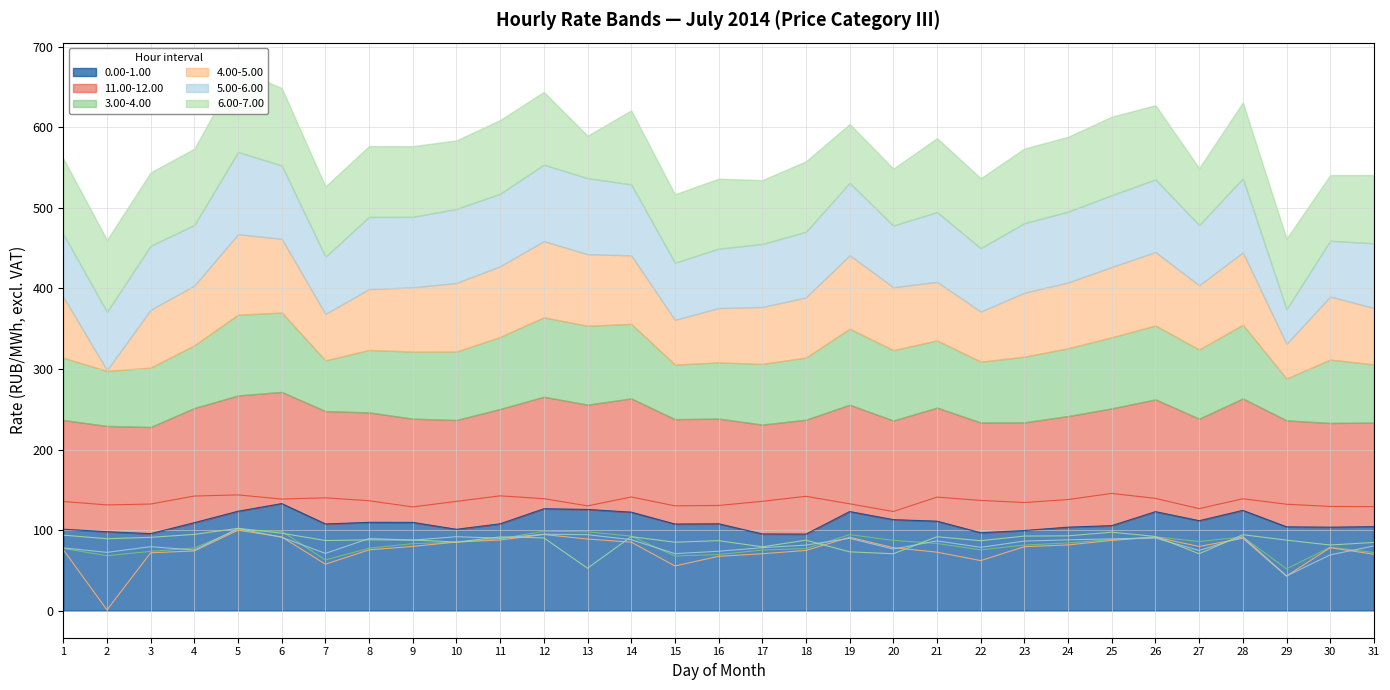

How many lines are shown in the chart?

6